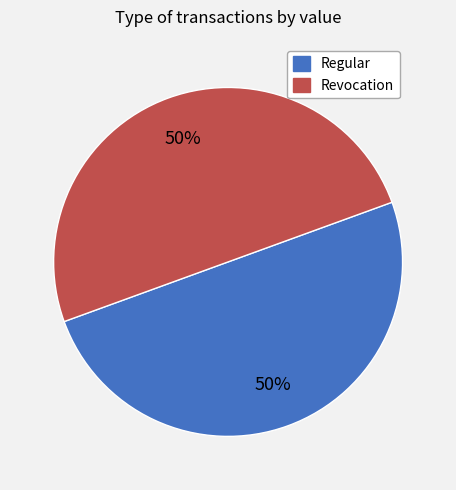

True or false: Revocation accounts for 11% of the total.

False